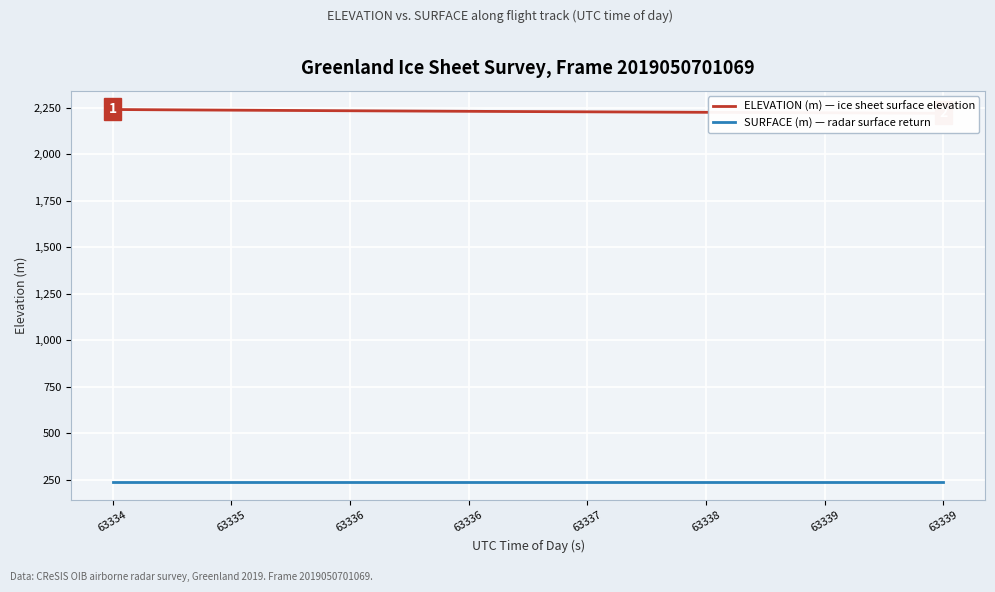

Which series has the widest spread of values?

ELEVATION (m) — ice sheet surface elevation